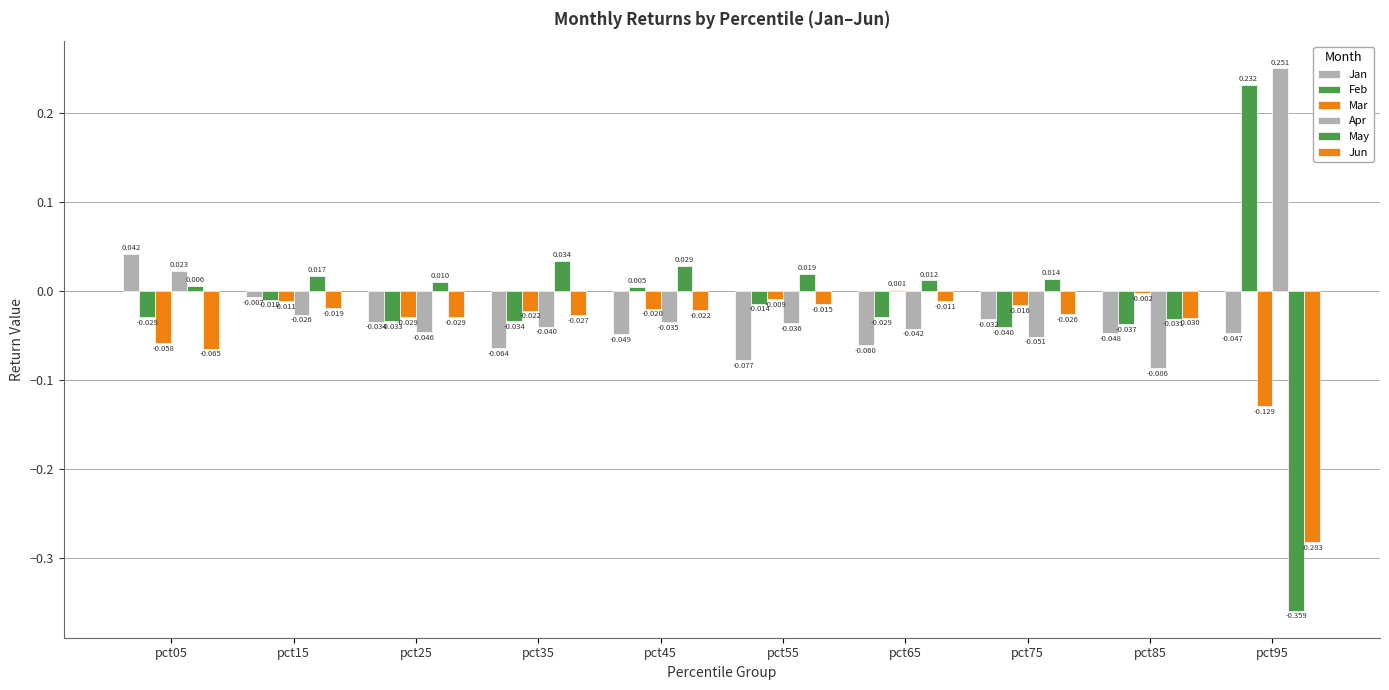

Which label corresponds to the largest value in the chart?

pct95